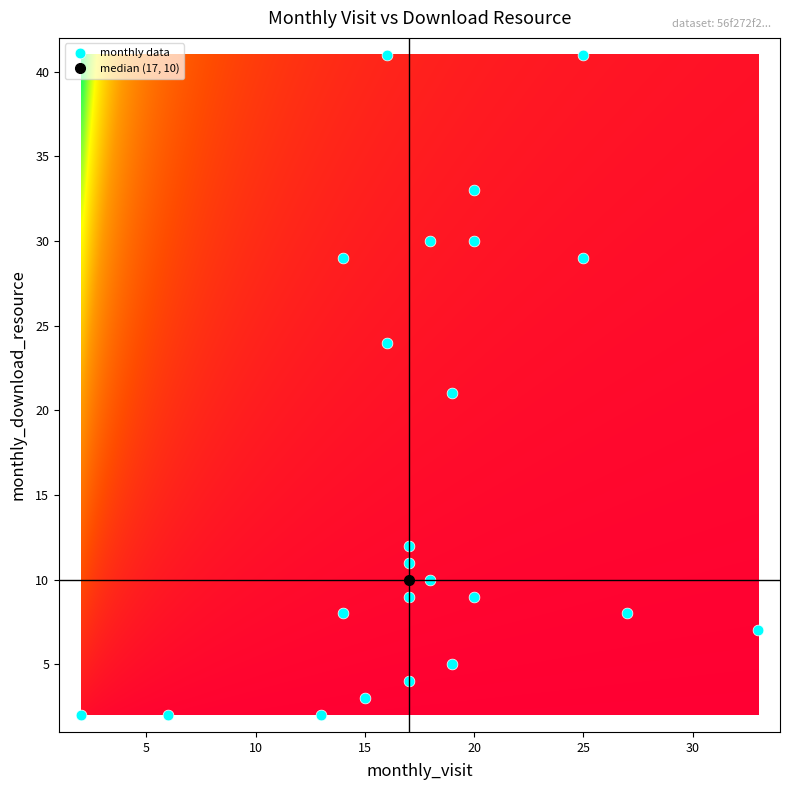

What is the range of Y values (max minus min)?

39